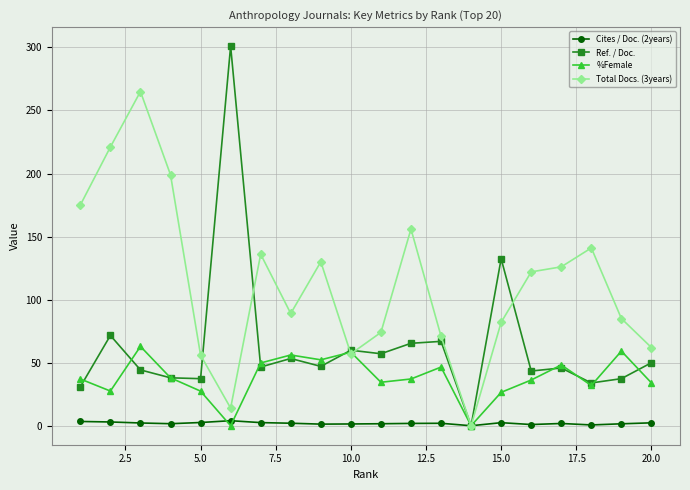

What are all the series names shown in the legend?

Cites / Doc. (2years), Ref. / Doc., %Female, Total Docs. (3years)